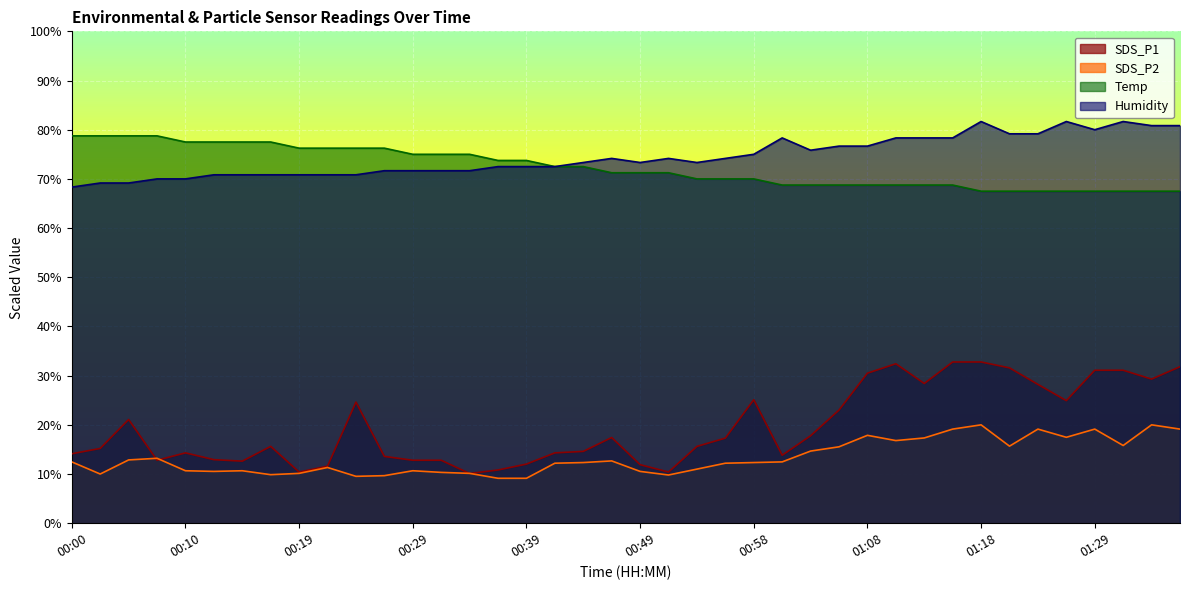

Reading right to left, list all the values displayed in this chart.

SDS_P1: 31.8	29.3	31.1	31.1	24.9	28.2	31.6	32.8	32.8	28.4	32.4	30.5	23.0	17.8	13.8	25.1	17.3	15.6	10.4	11.9	17.4	14.6	14.3	12.0	10.8	10.1	12.8	12.8	13.6	24.6	11.6	10.4	15.6	12.6	12.9	14.3	12.8	21.1	15.2	14.1
SDS_P2: 19.1	20.0	15.8	19.1	17.5	19.1	15.7	20.0	19.1	17.3	16.8	17.9	15.5	14.7	12.5	12.3	12.2	11.0	9.8	10.5	12.7	12.3	12.2	9.1	9.1	10.1	10.3	10.7	9.7	9.5	11.3	10.1	9.9	10.7	10.5	10.7	13.2	12.9	10.0	12.5
Temp: 67.5	67.5	67.5	67.5	67.5	67.5	67.5	67.5	68.7	68.7	68.7	68.7	68.7	68.7	68.7	70.0	70.0	70.0	71.2	71.2	71.2	72.5	72.5	73.8	73.8	75.0	75.0	75.0	76.2	76.2	76.2	76.2	77.5	77.5	77.5	77.5	78.8	78.8	78.8	78.8
Humidity: 80.8	80.8	81.7	80.0	81.7	79.2	79.2	81.7	78.3	78.3	78.3	76.7	76.7	75.8	78.3	75.0	74.2	73.3	74.2	73.3	74.2	73.3	72.5	72.5	72.5	71.7	71.7	71.7	71.7	70.8	70.8	70.8	70.8	70.8	70.8	70.0	70.0	69.2	69.2	68.3